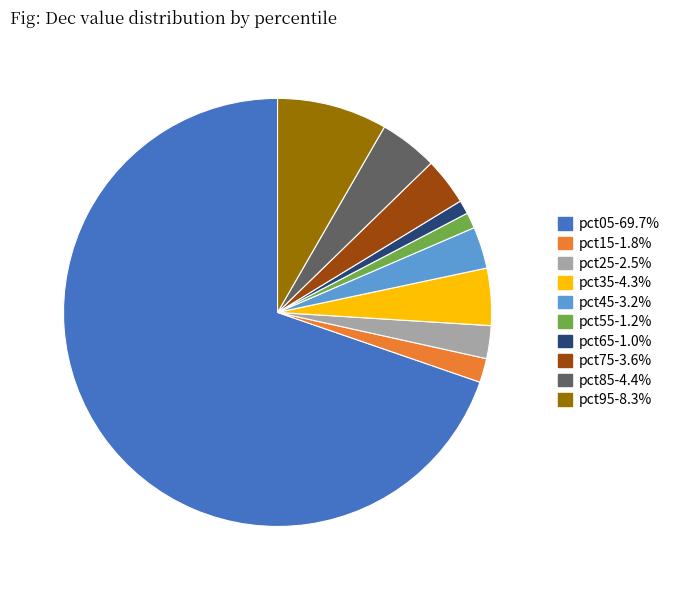

What is the largest slice in the pie chart?

pct05